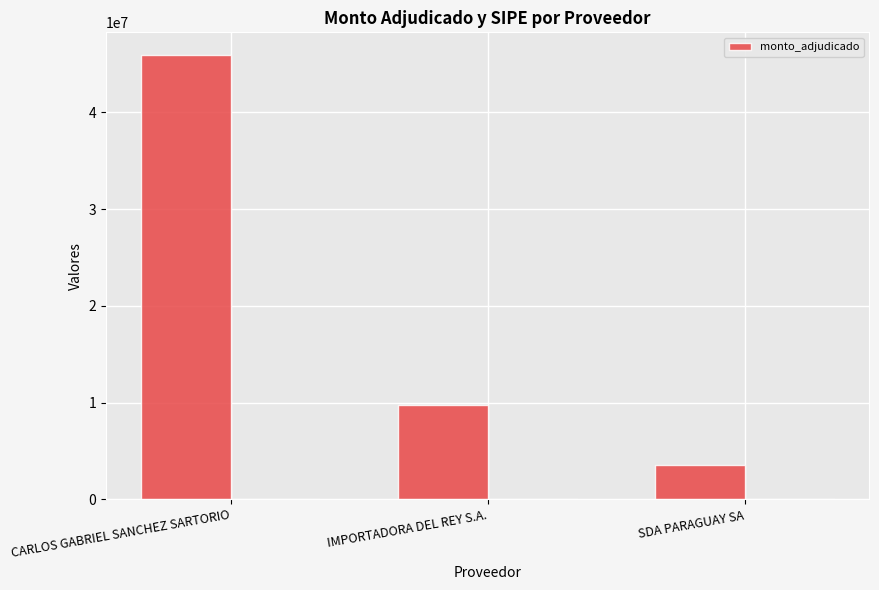

Which has a higher value, CARLOS GABRIEL SANCHEZ SARTORIO or SDA PARAGUAY SA?

CARLOS GABRIEL SANCHEZ SARTORIO